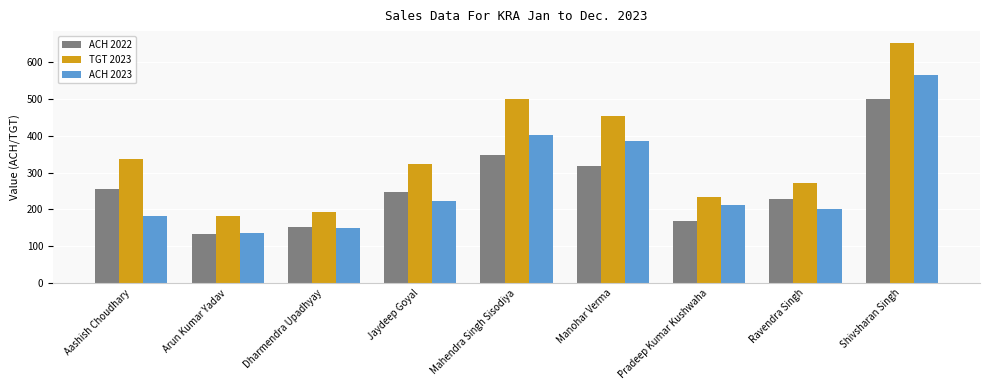

What is the maximum value shown in the chart?

652.1